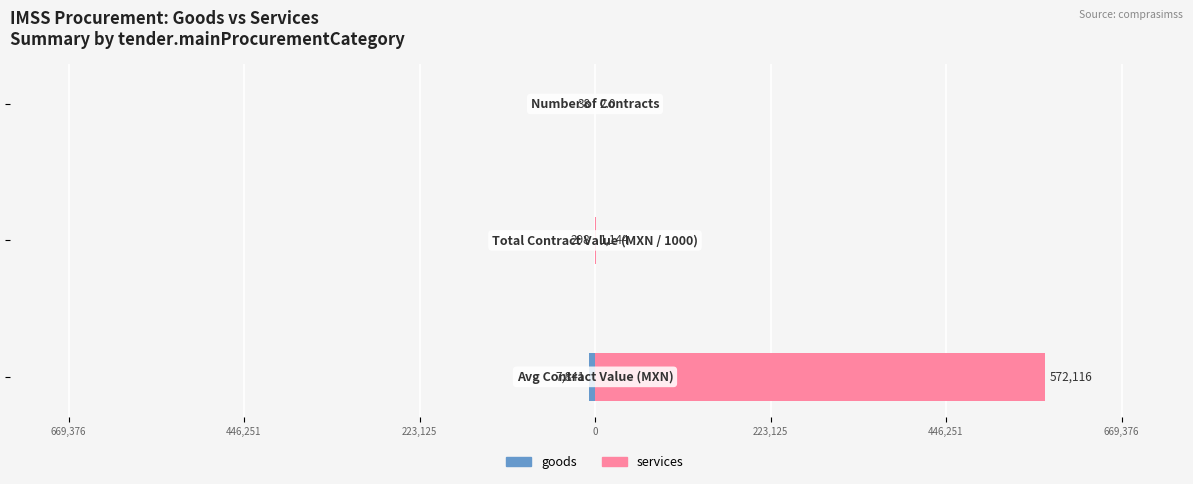

The goods series shows -49.7 at 223,125. True or false?

False